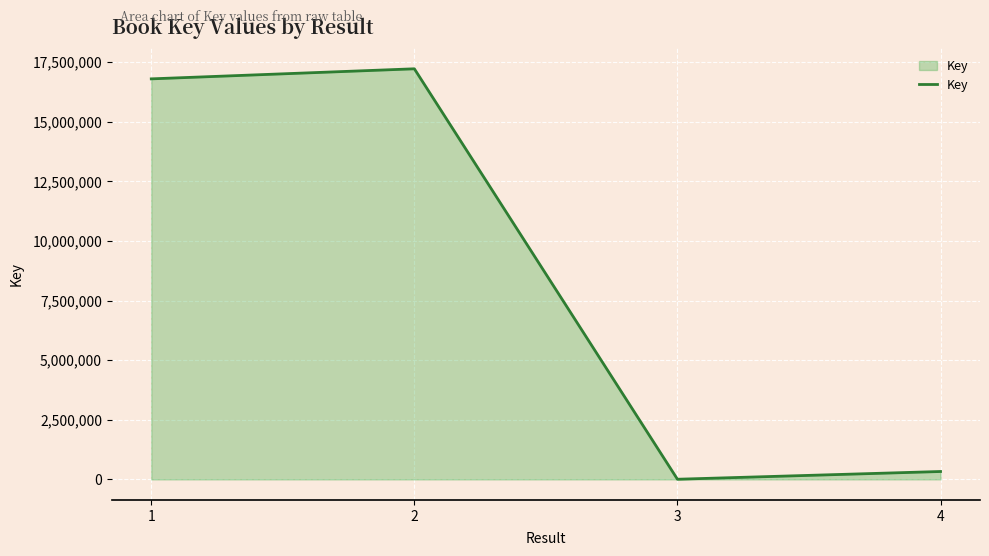

Rank the categories by value from lowest to highest.

3, 4, 1, 2